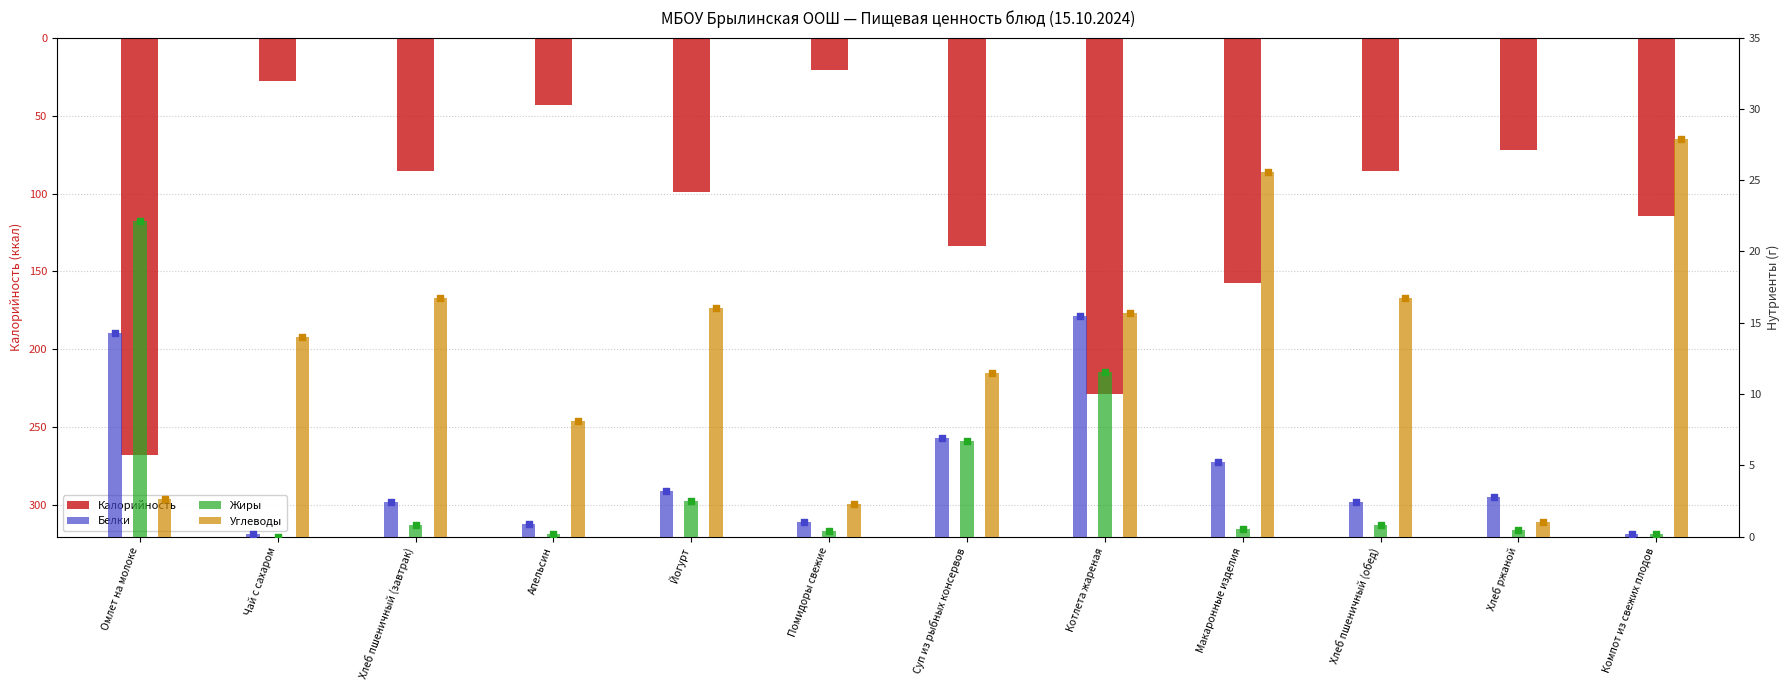

At how many categories does at least one series exceed -250?

12